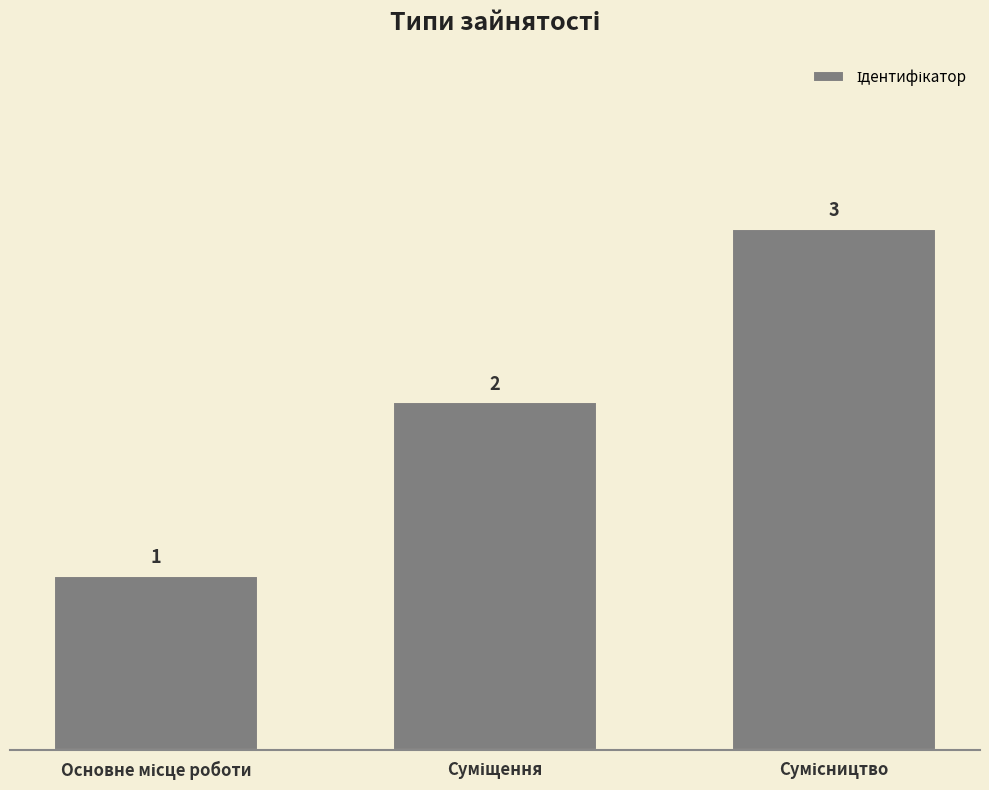

What is the value of the 1st bar from the left?

1